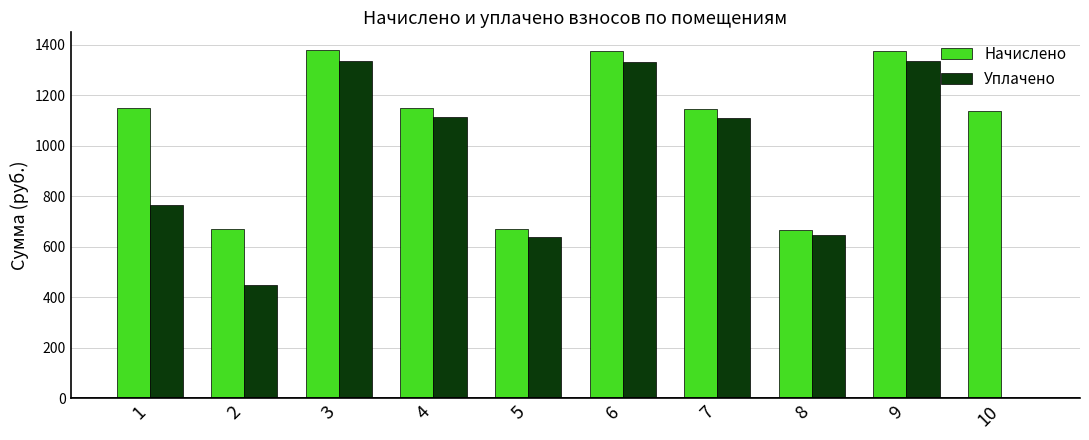

Is it true that Начислено equals 894.3 at 2?

False